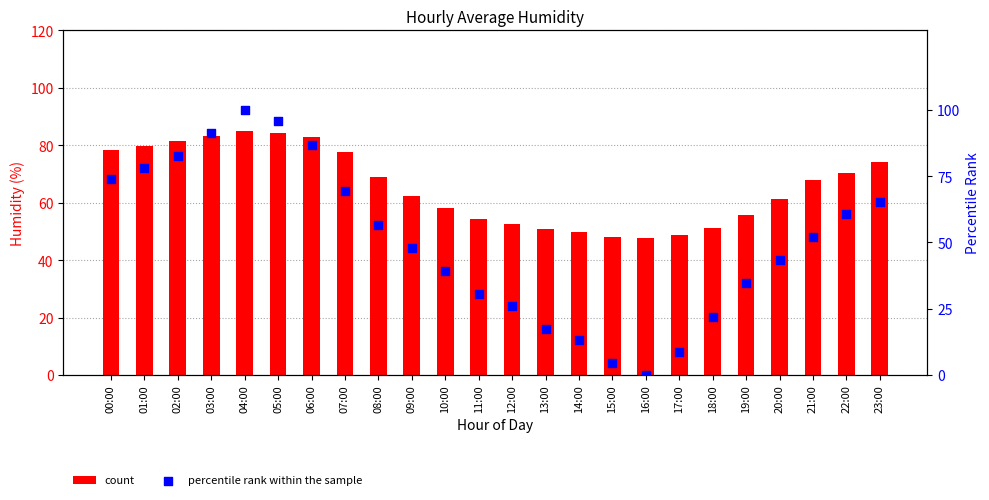

Which series has the largest Y range (max minus min)?

percentile rank within the sample